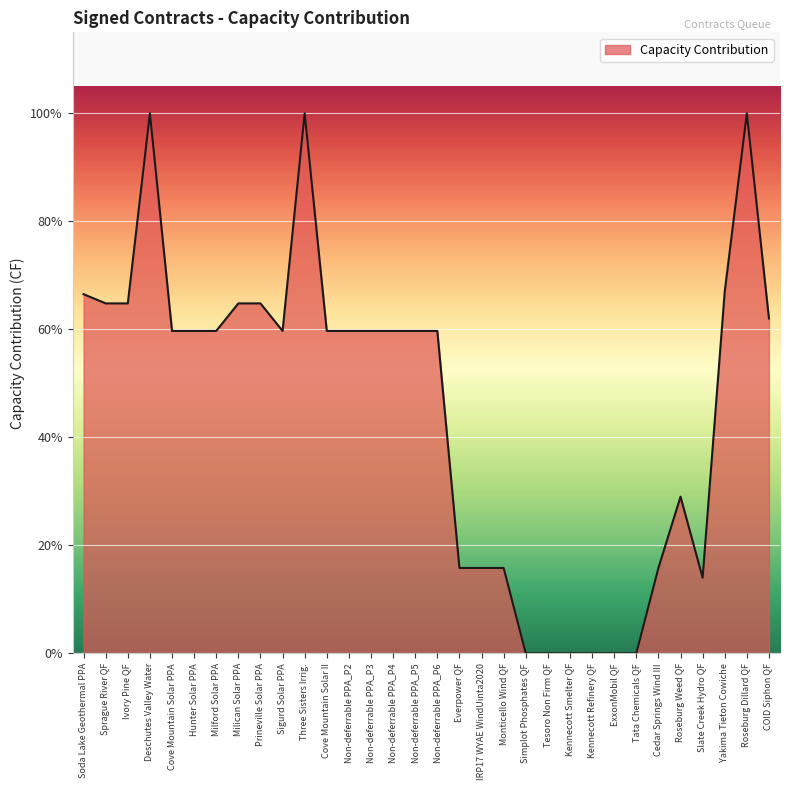

Does the chart have visible grid lines?

Yes